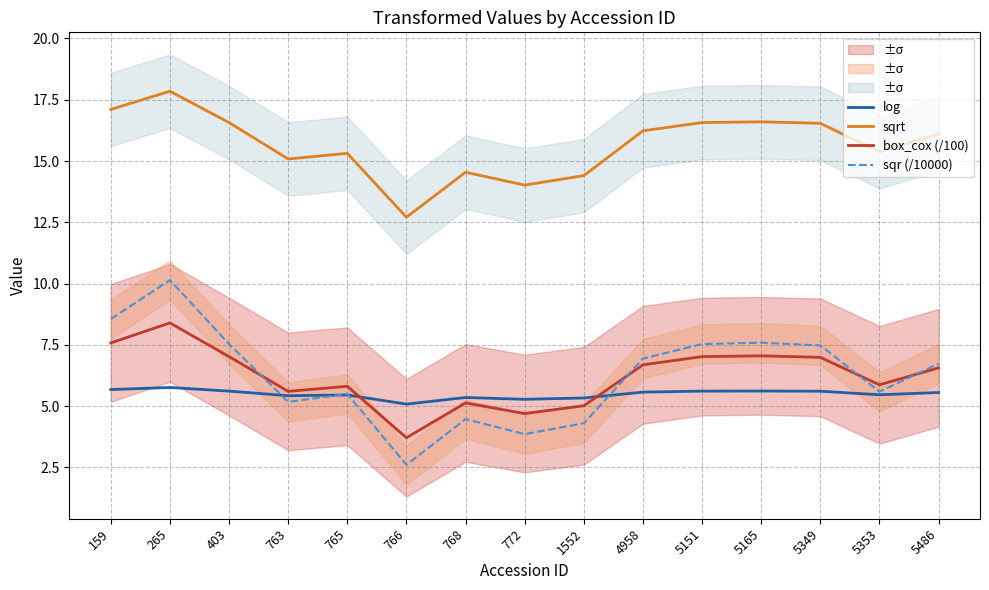

True or false: log has a value of 5.4 at 768.

True